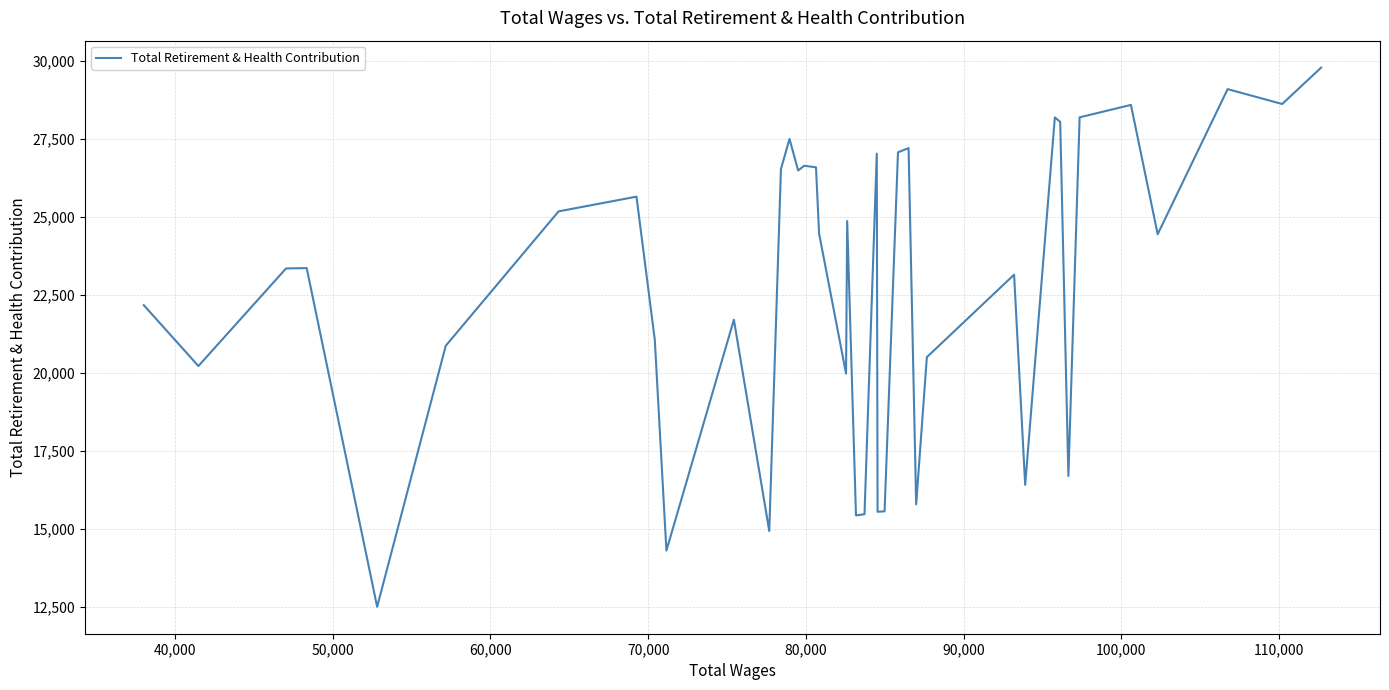

What is the smallest value displayed?

12515